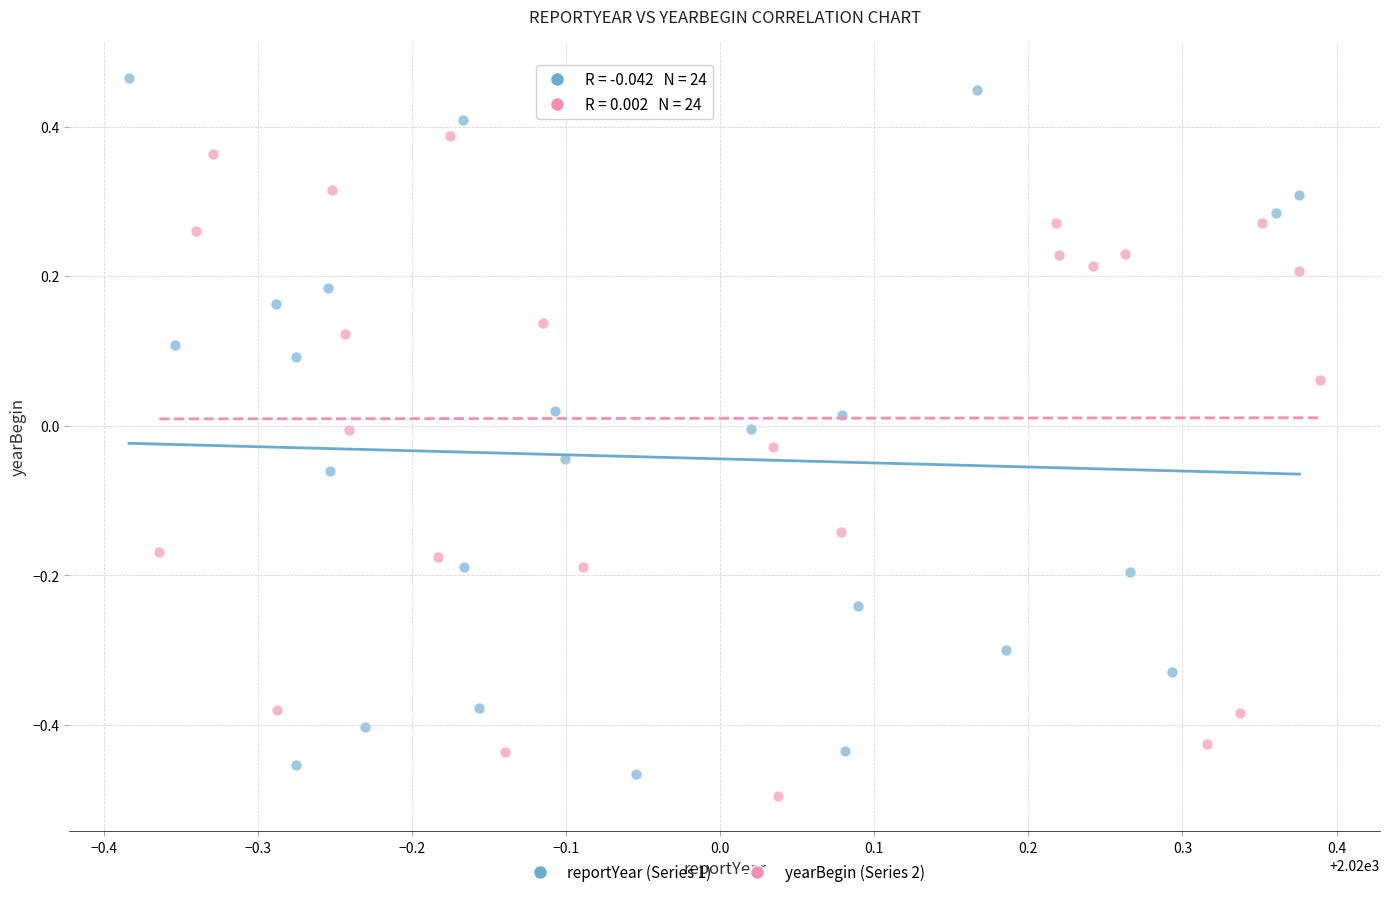

What are all the series names shown in the legend?

reportYear (Series 1), yearBegin (Series 2)